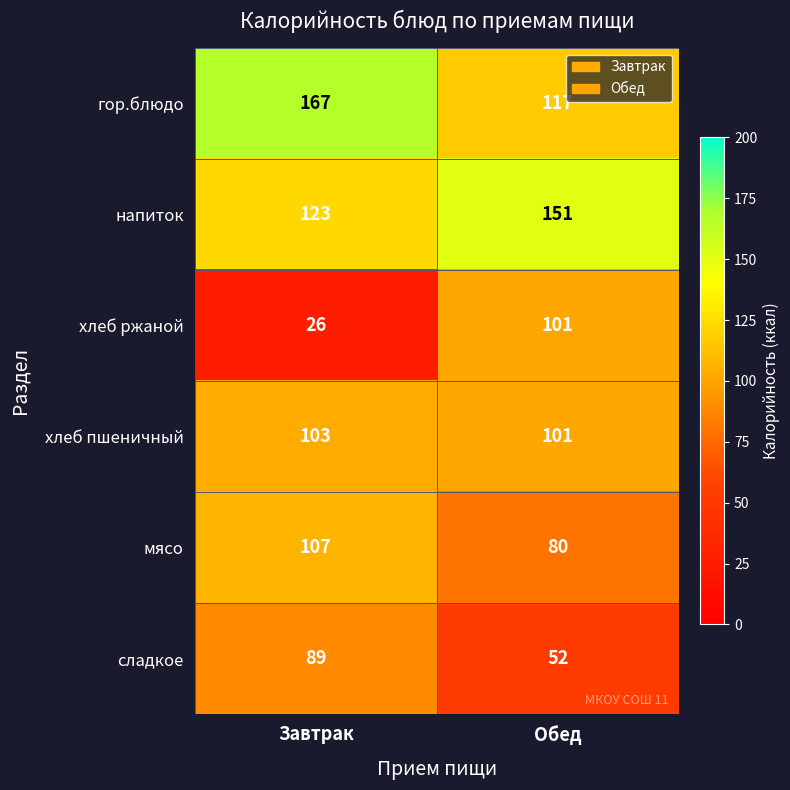

Between Завтрак and Обед, which series saw the biggest shift?

хлеб ржаной